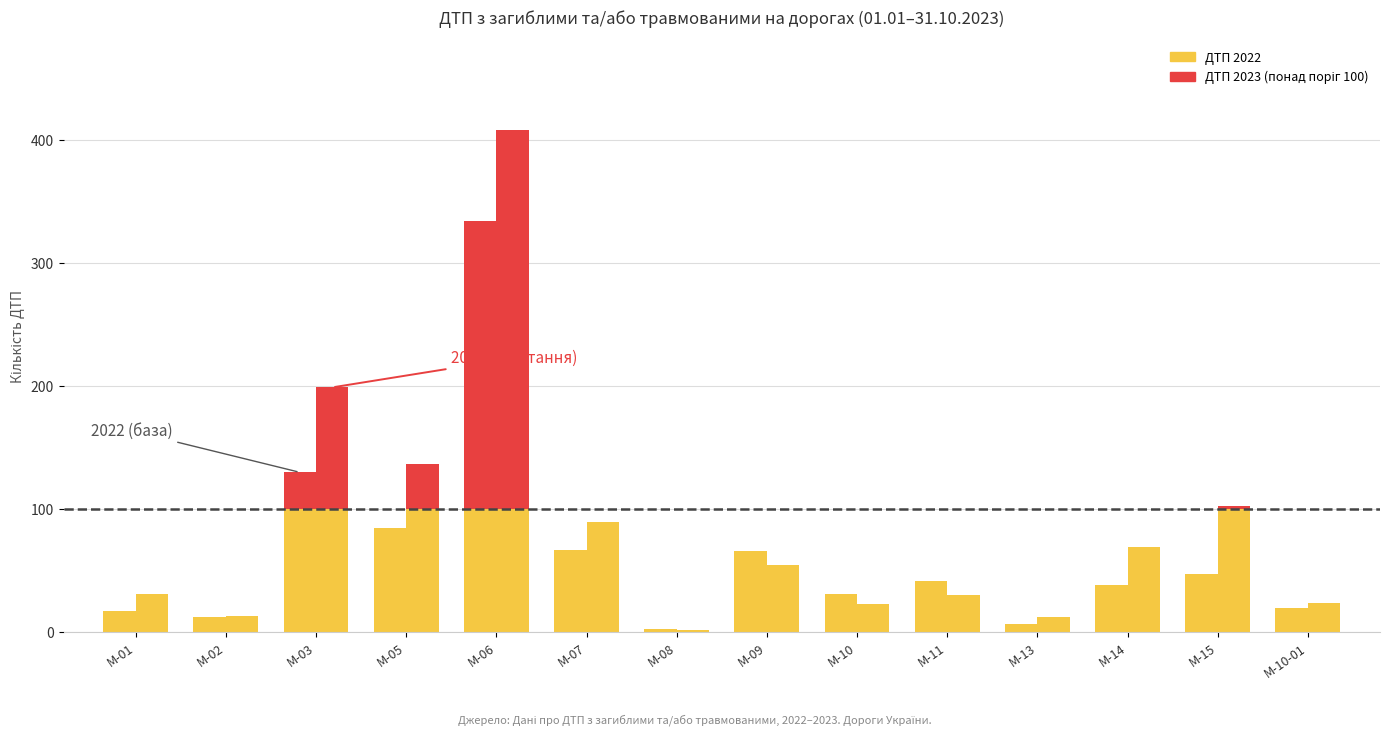

Rank the series by their average value, from highest to lowest.

ДТП 2023, ДТП 2022